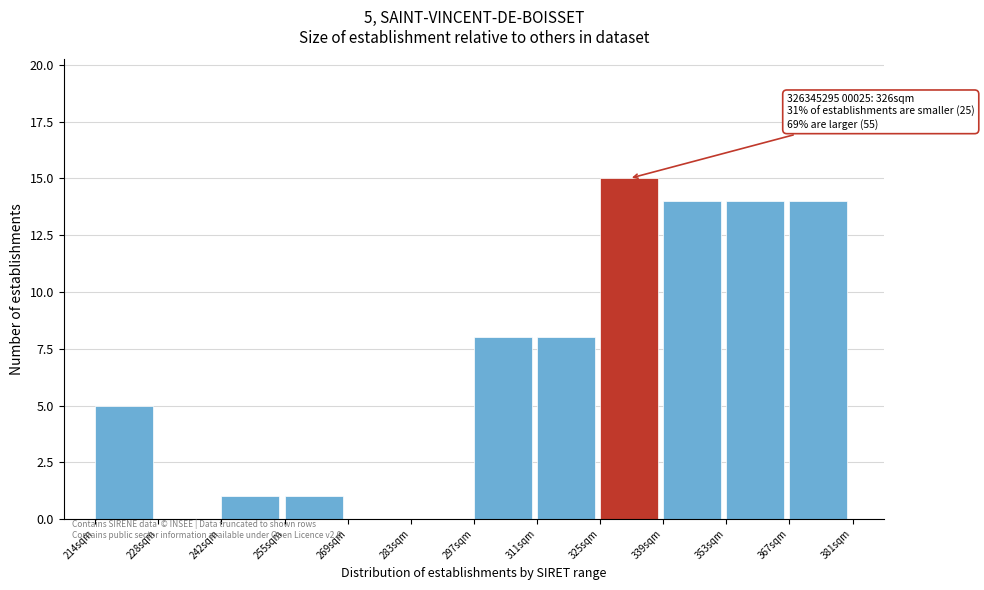

Reading left to right, what are all the values shown in this chart?

214sqm=5	228sqm=0	242sqm=1	255sqm=1	269sqm=0	283sqm=0	297sqm=8	311sqm=8	325sqm=15	339sqm=14	353sqm=14	367sqm=14